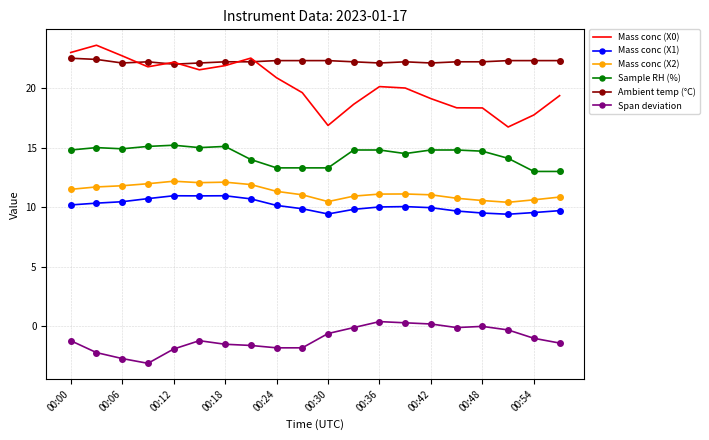

Which series has the largest range (max minus min)?

Mass conc (X0)